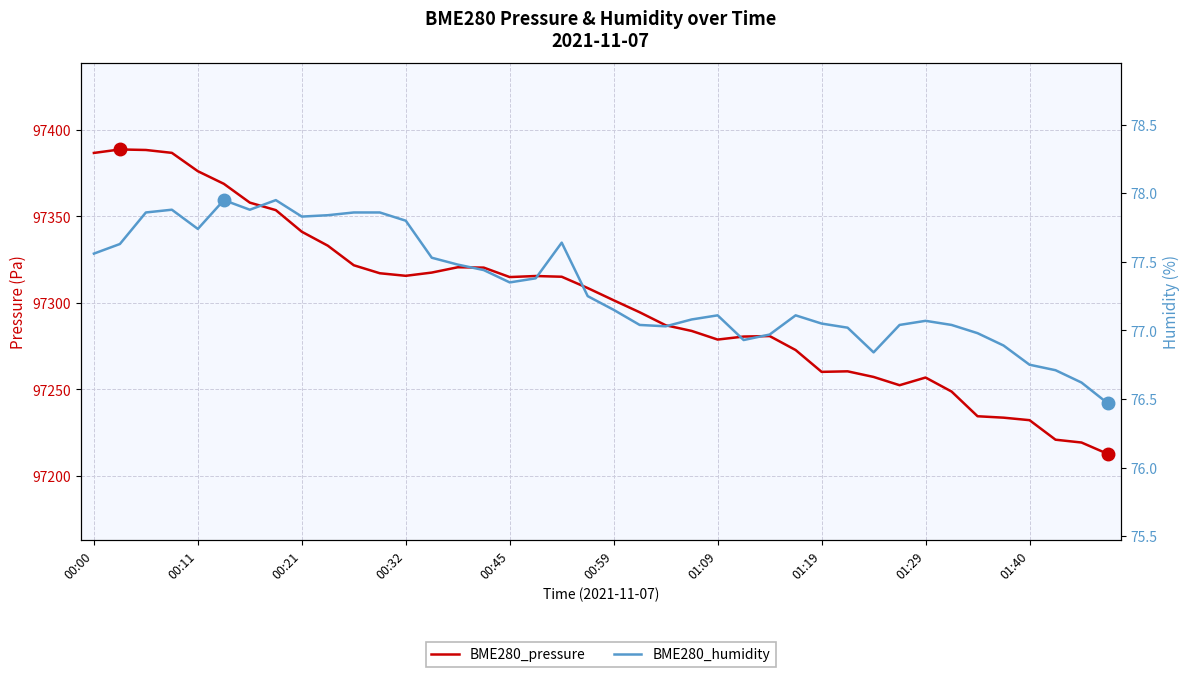

What is the difference between the maximum and minimum values in the BME280_pressure series?

175.9